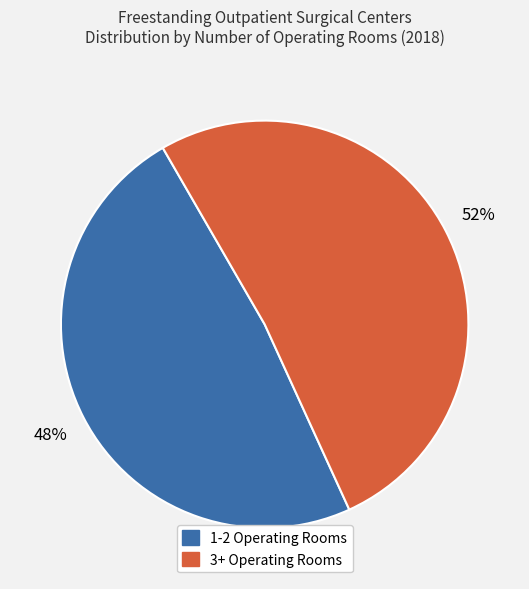

To the nearest percent, what is the average slice percentage?

50%